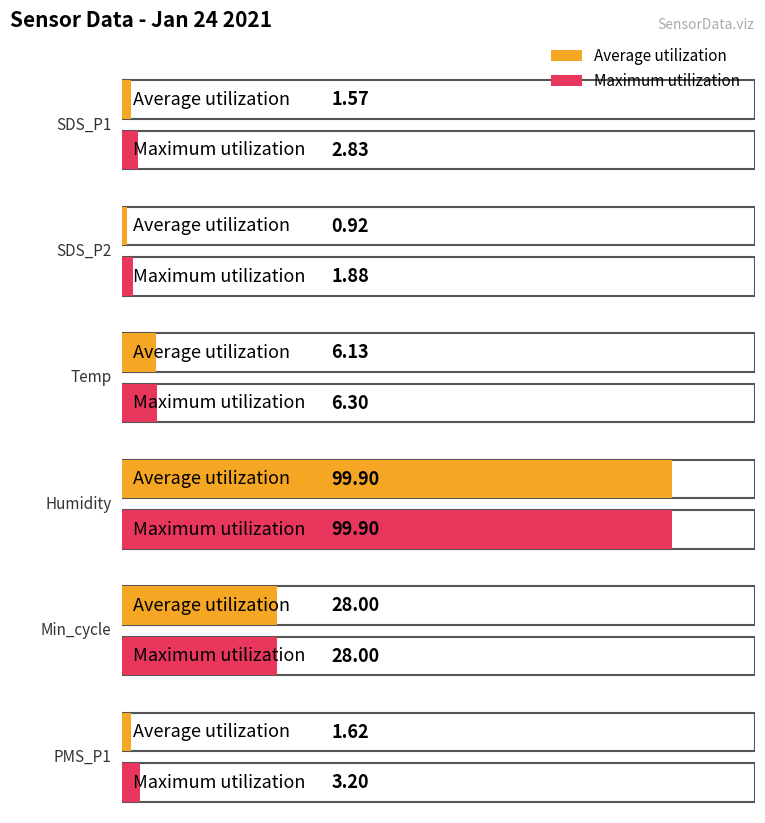

At which category is the sum across all series the highest?

Humidity